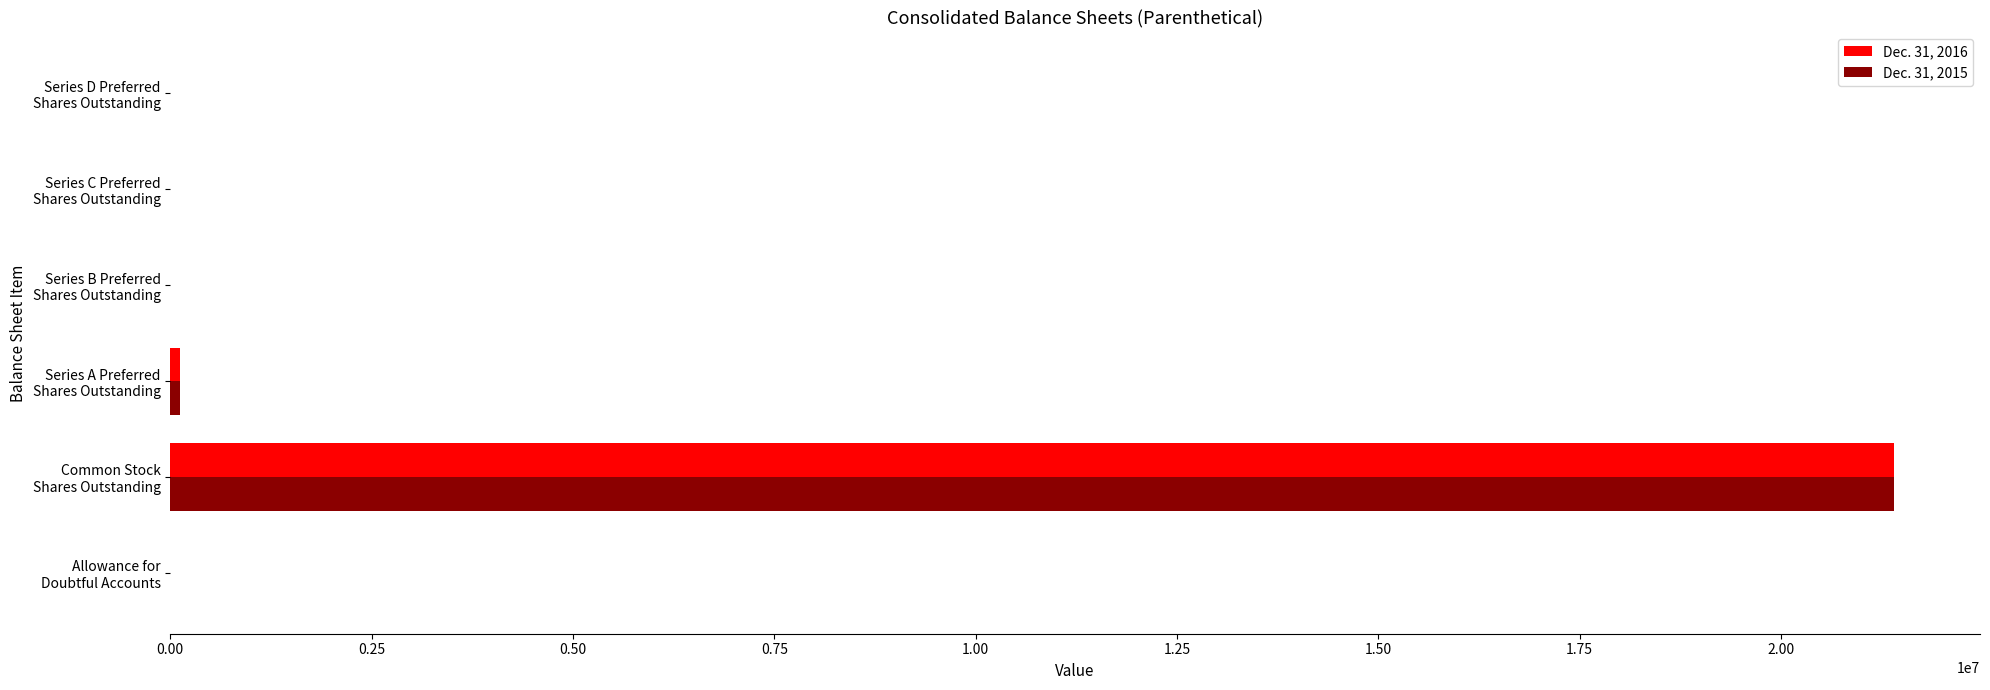

What position from the left is Series C Preferred Shares Outstanding?

5